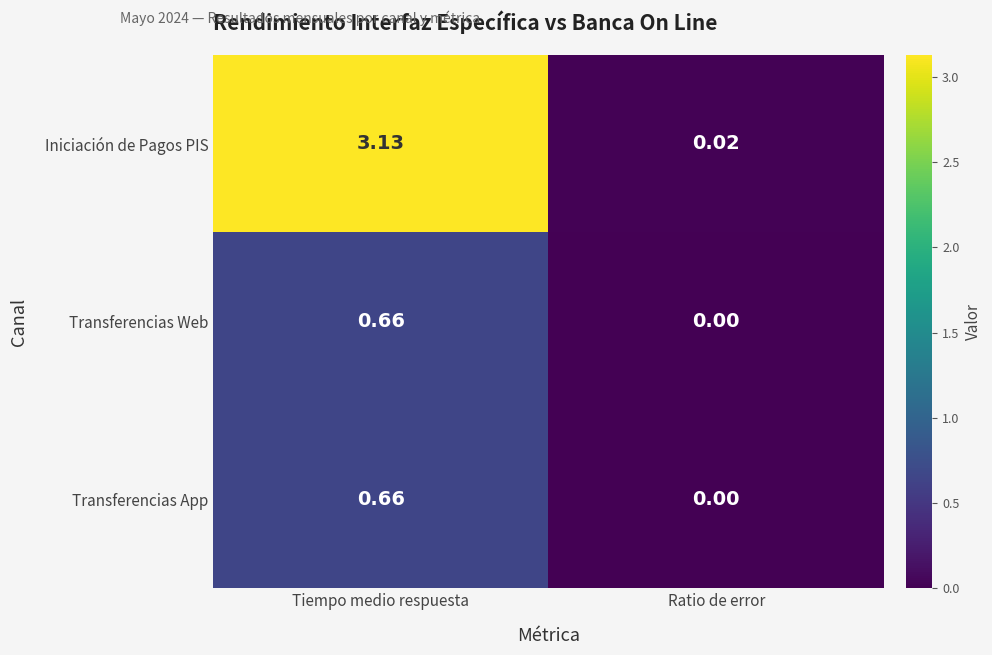

Which series has the largest total across all categories?

Iniciación de Pagos PIS